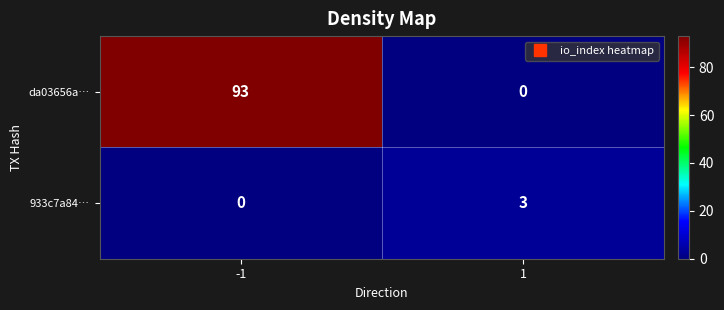

Rank the series at -1 from highest to lowest value.

da03656a…, 933c7a84…